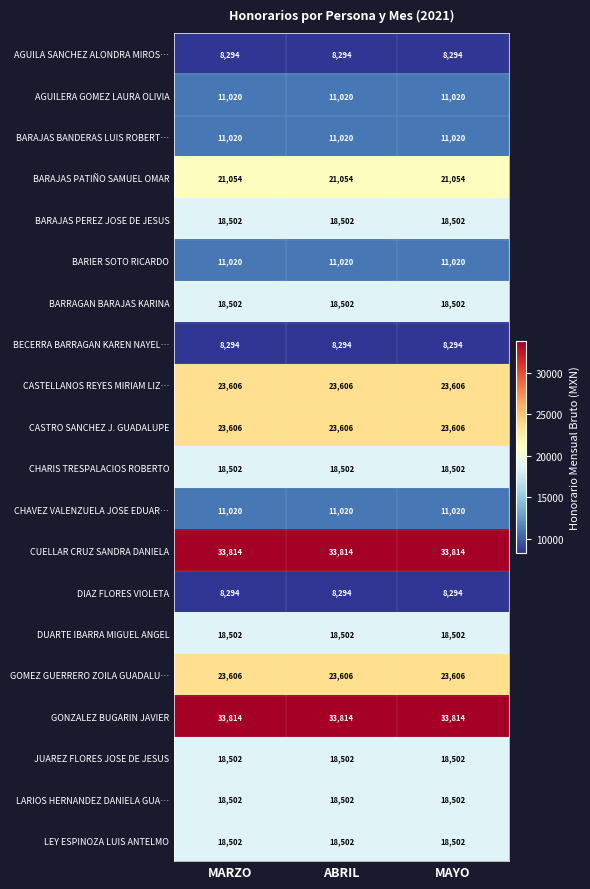

What is the highest value of the BARRAGAN BARAJAS KARINA series?

18502